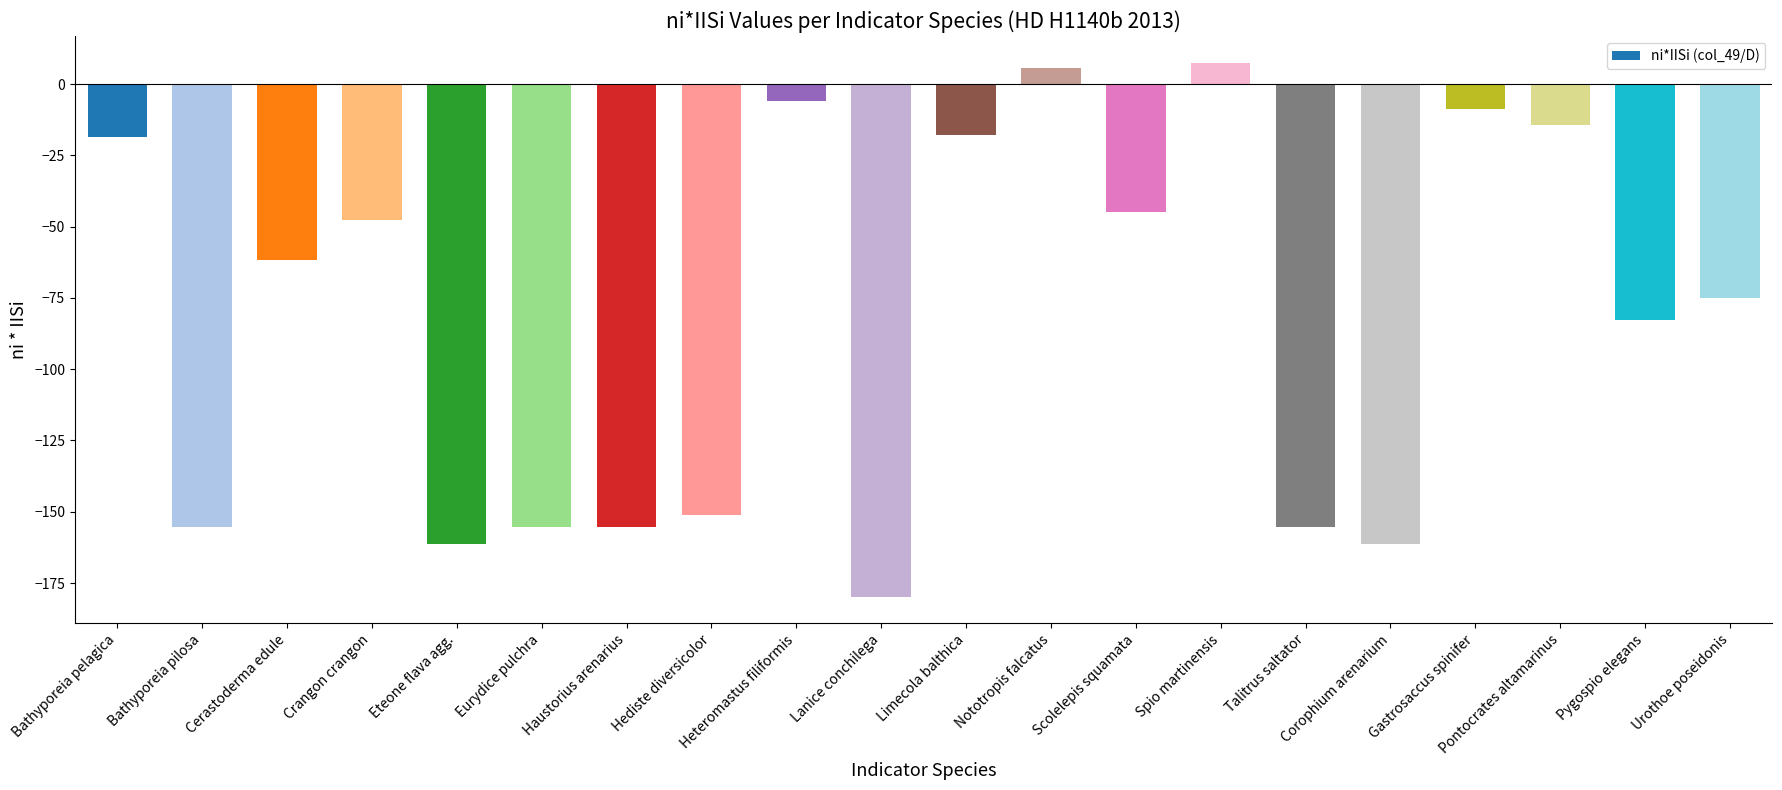

What is the difference between the values at Hediste diversicolor and Nototropis falcatus?

156.8